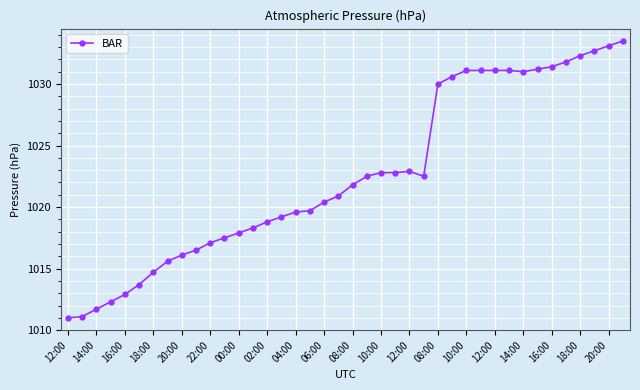

Reading left to right, transcribe all the data shown in this chart.

1011.0	1011.1	1011.7	1012.3	1012.9	1013.7	1014.7	1015.6	1016.1	1016.5	1017.1	1017.5	1017.9	1018.3	1018.8	1019.2	1019.6	1019.7	1020.4	1020.9	1021.8	1022.5	1022.8	1022.8	1022.9	1022.5	1030.0	1030.6	1031.1	1031.1	1031.1	1031.1	1031.0	1031.2	1031.4	1031.8	1032.3	1032.7	1033.1	1033.5